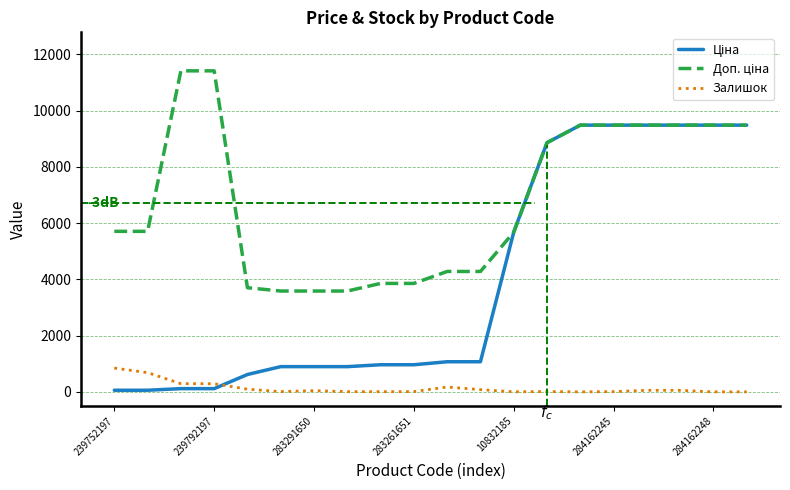

What is the maximum value for Залишок?

845.0